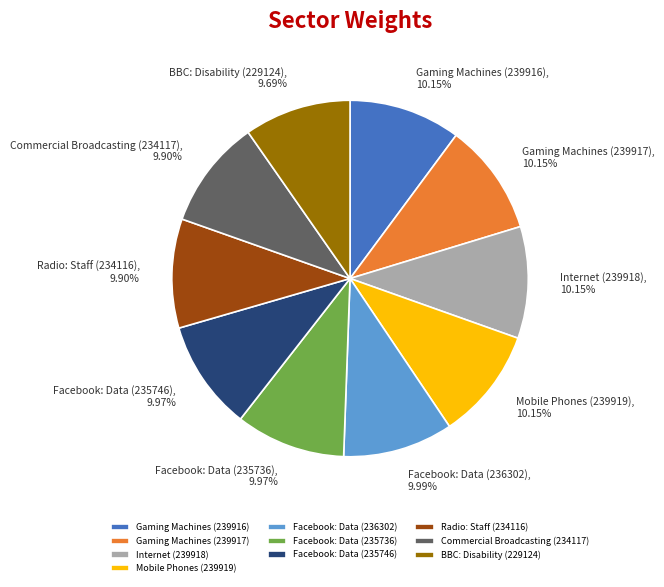

Is there any slice that represents more than half of the pie?

No